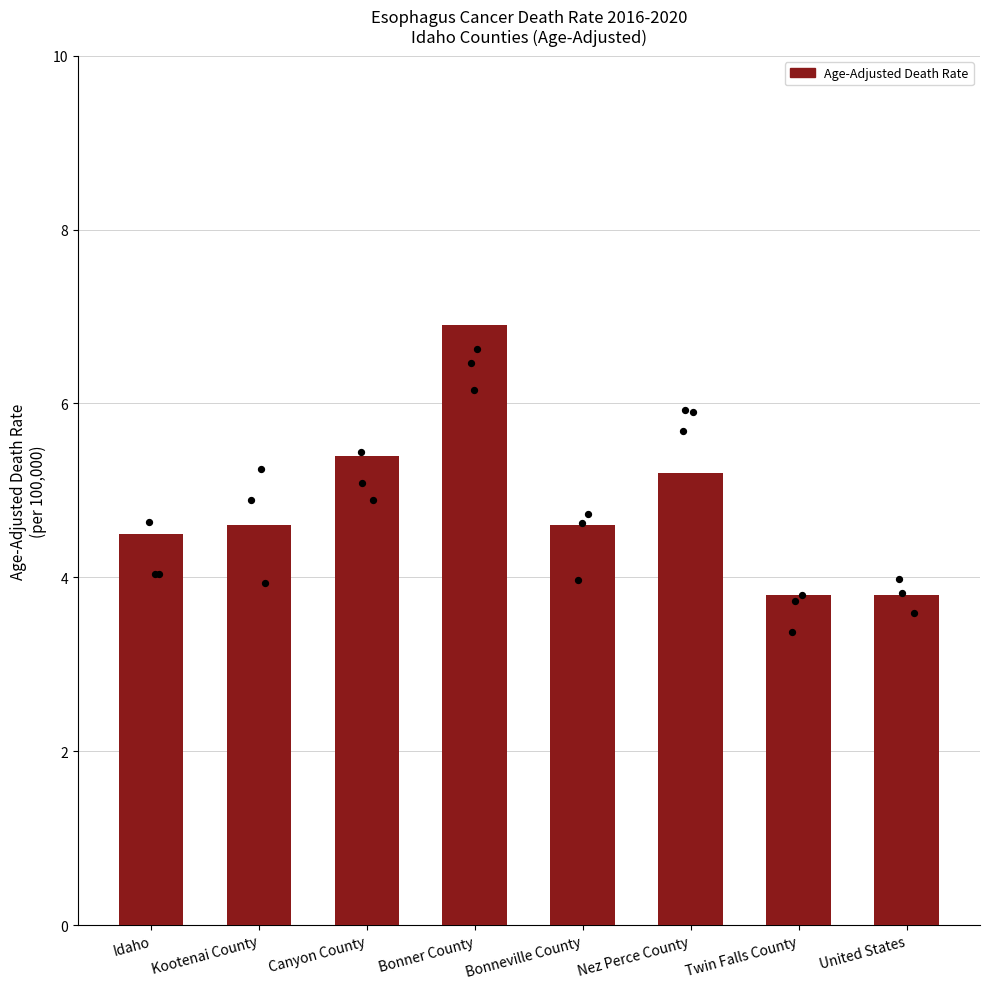

Between Bonneville County and Twin Falls County, which is larger?

Bonneville County